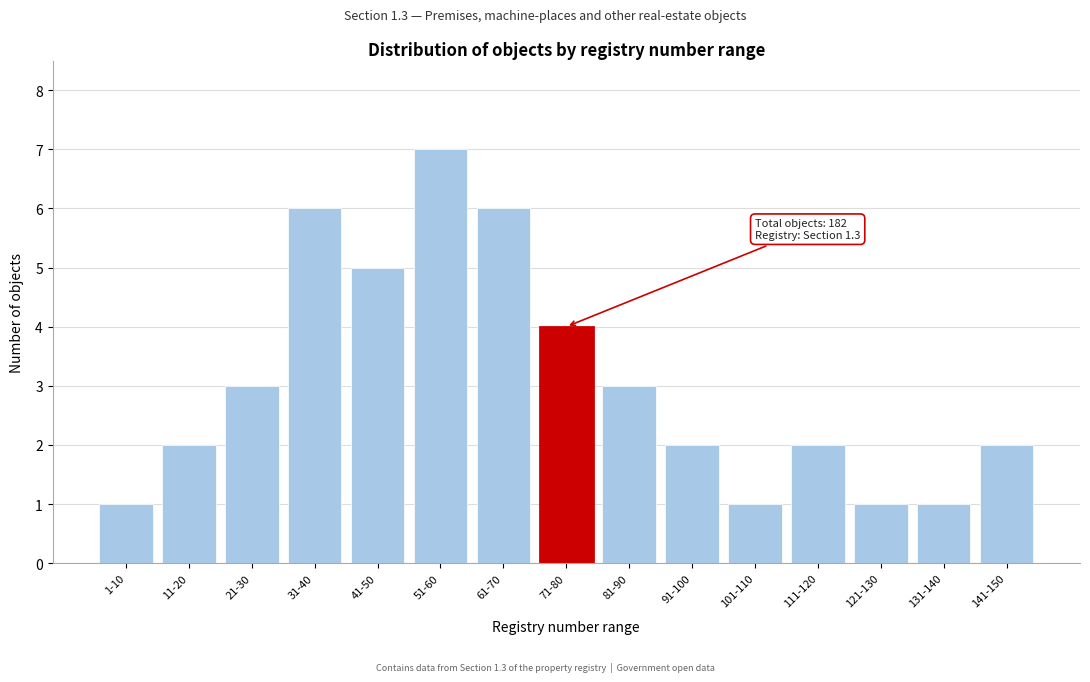

Reading right to left, extract all data points from this chart.

141-150=2	131-140=1	121-130=1	111-120=2	101-110=1	91-100=2	81-90=3	71-80=4	61-70=6	51-60=7	41-50=5	31-40=6	21-30=3	11-20=2	1-10=1